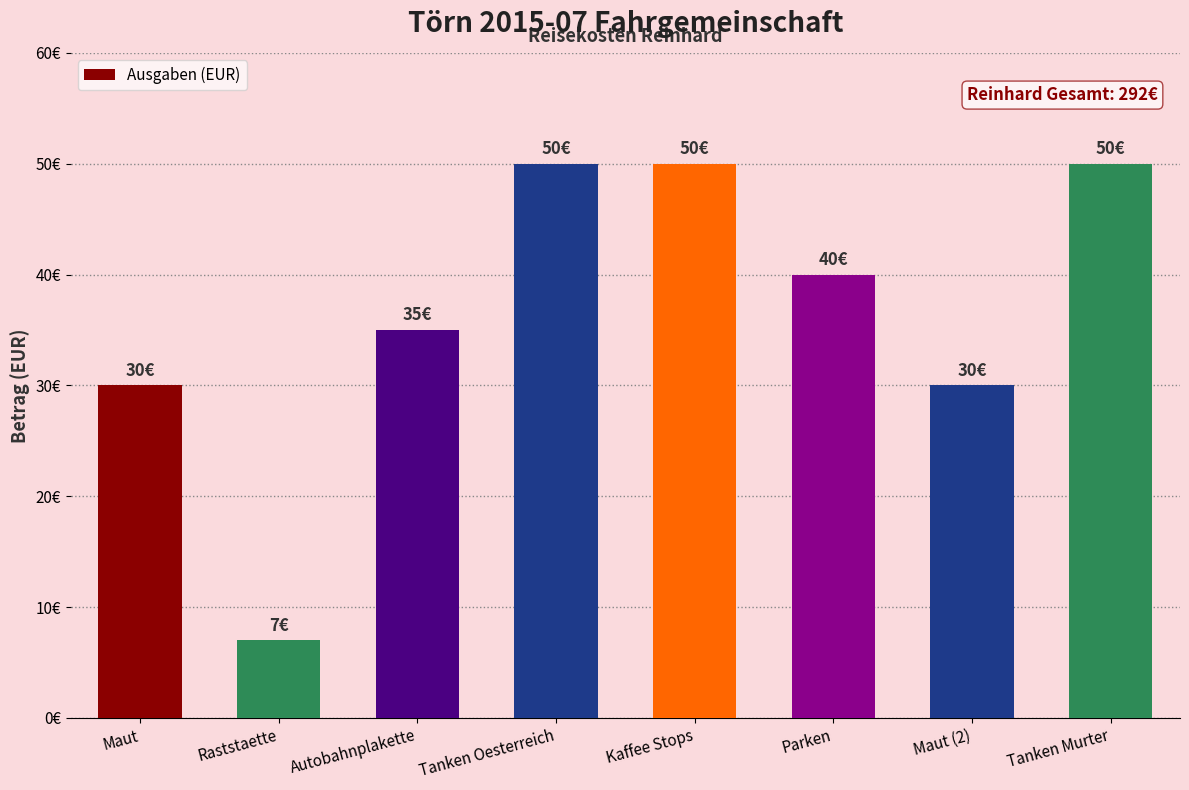

What is the change in value from Kaffee Stops to Parken?

-10